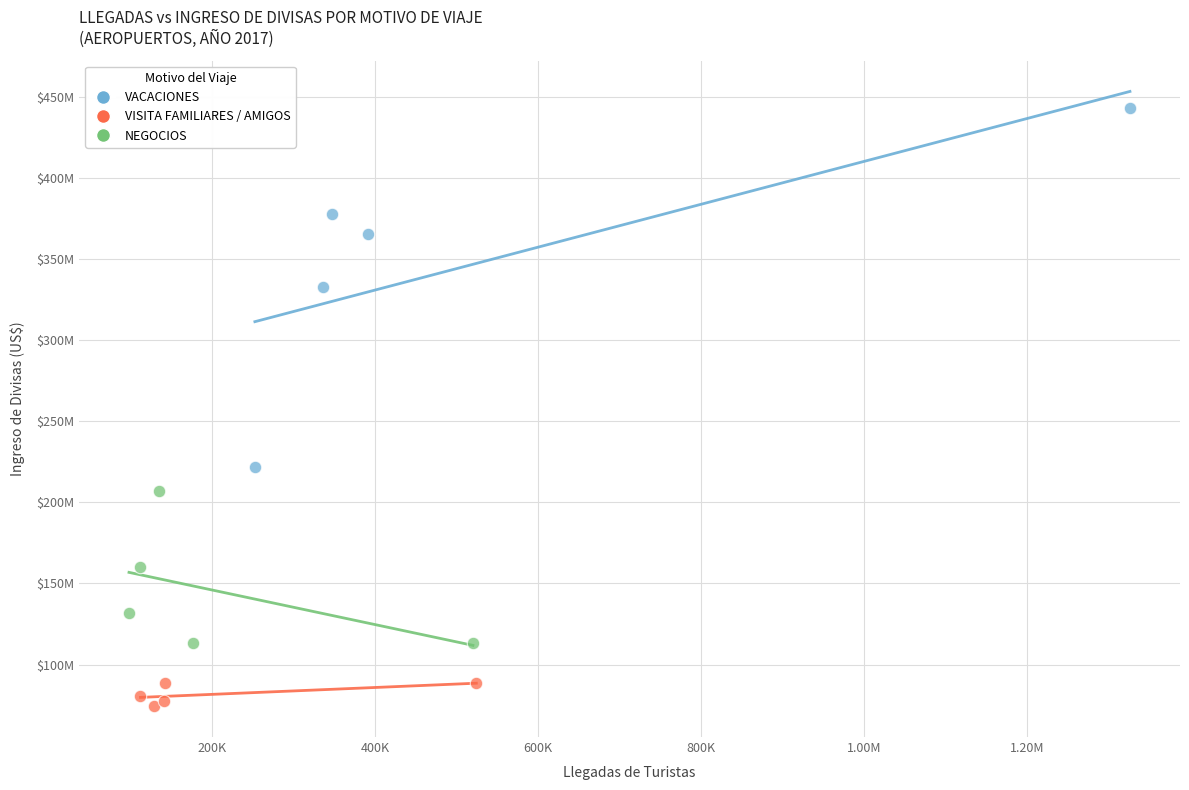

Which series has the widest spread of Y values?

VACACIONES